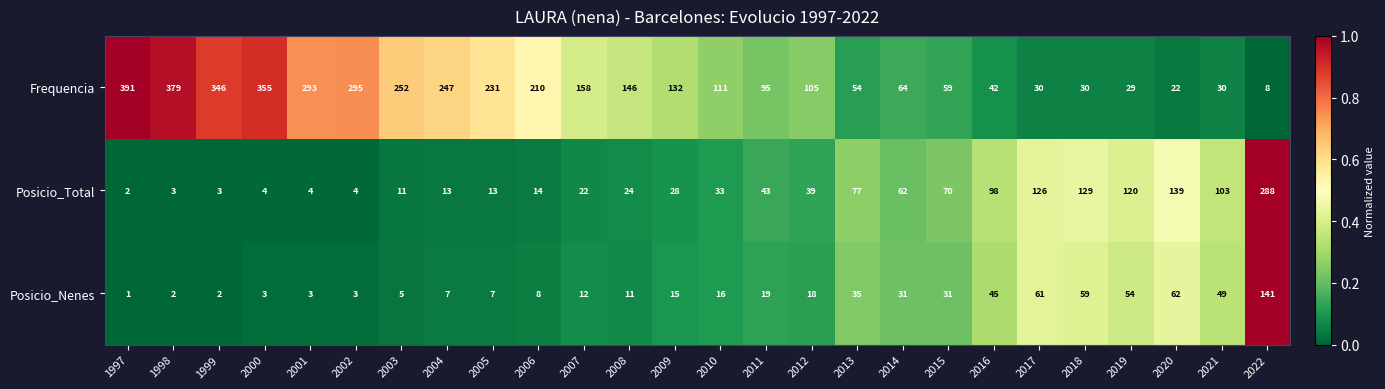

Which series has the largest range (max minus min)?

Frequencia